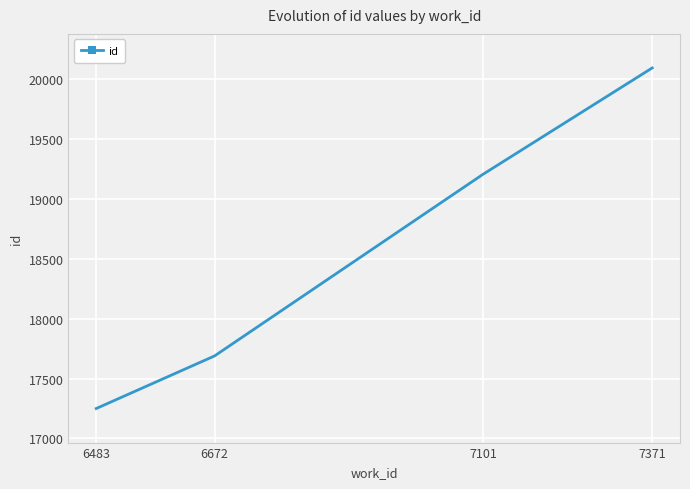

What is the sum of all values?

74238